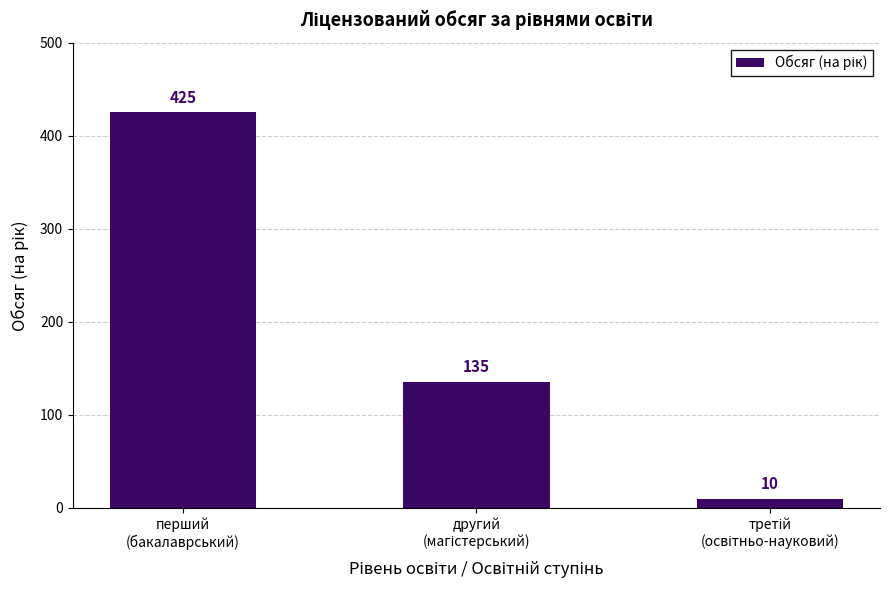

What is the difference between the maximum and minimum values?

415